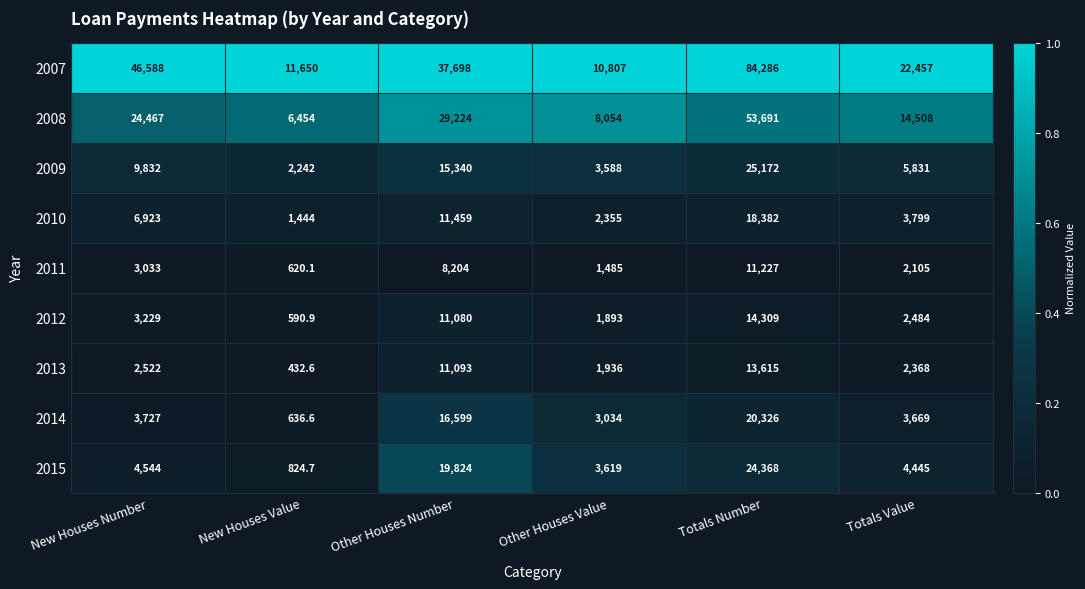

What is the difference between the second highest and minimum values in the 2008 series?

22770.0